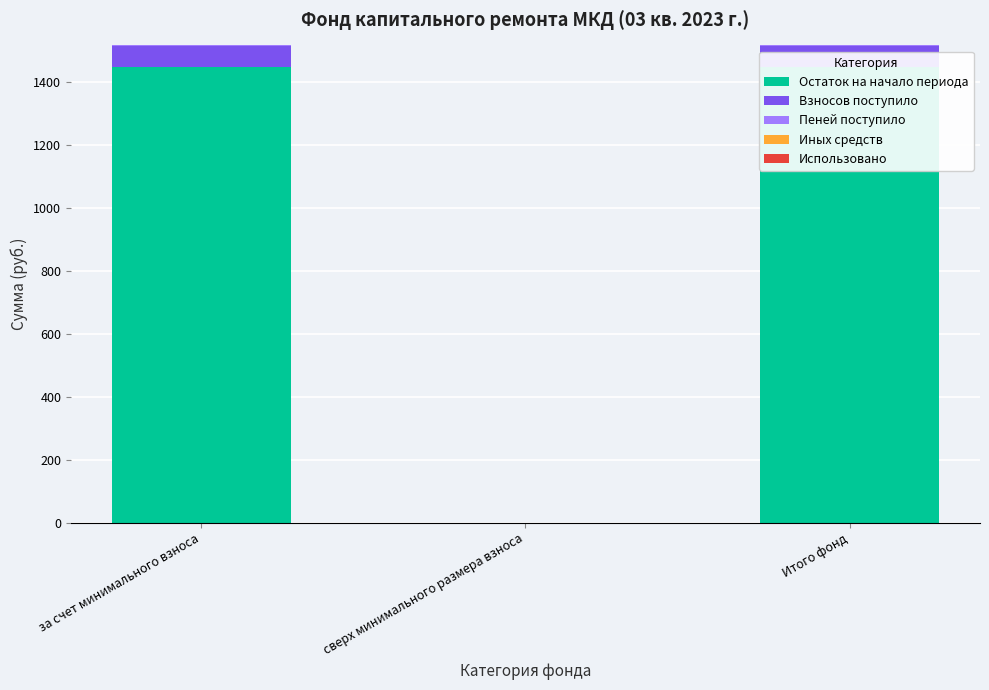

Reading left to right, transcribe all the data shown in this chart.

Остаток на начало периода: за счет минимального взноса=1446.6	сверх минимального размера взноса=0.0	Итого фонд=1446.6
Взносов поступило: за счет минимального взноса=69.1	сверх минимального размера взноса=0.0	Итого фонд=69.1
Пеней поступило: за счет минимального взноса=0.4	сверх минимального размера взноса=0.0	Итого фонд=0.4
Иных средств: за счет минимального взноса=0.0	сверх минимального размера взноса=0.0	Итого фонд=0.0
Использовано: за счет минимального взноса=0.0	сверх минимального размера взноса=0.0	Итого фонд=0.0